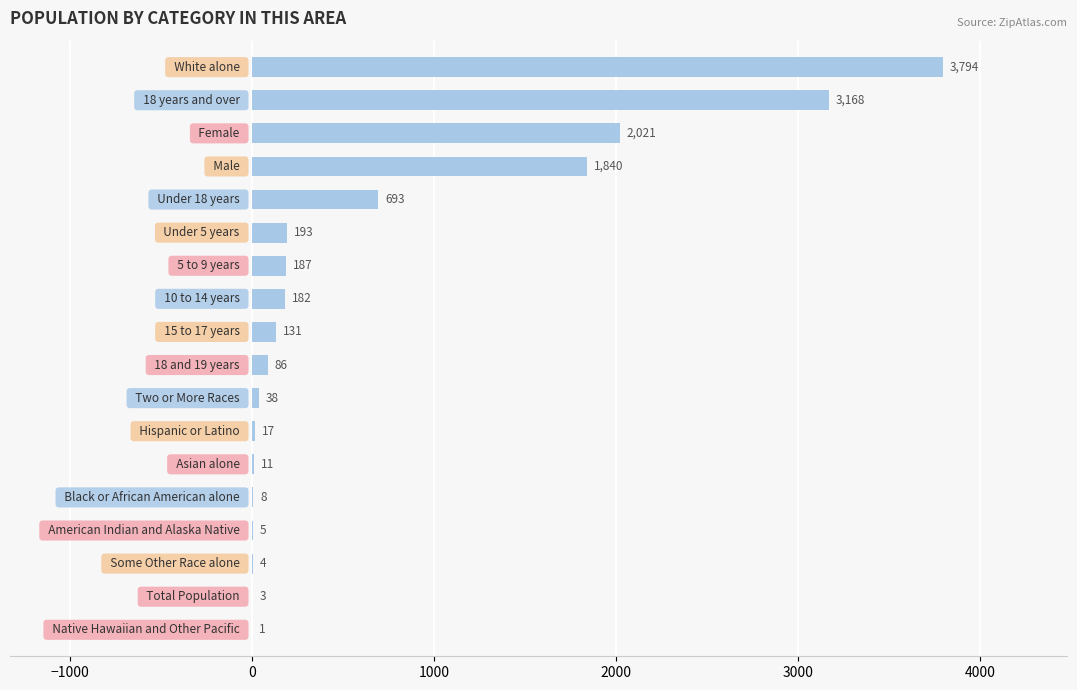

What is the greatest value displayed?

3794